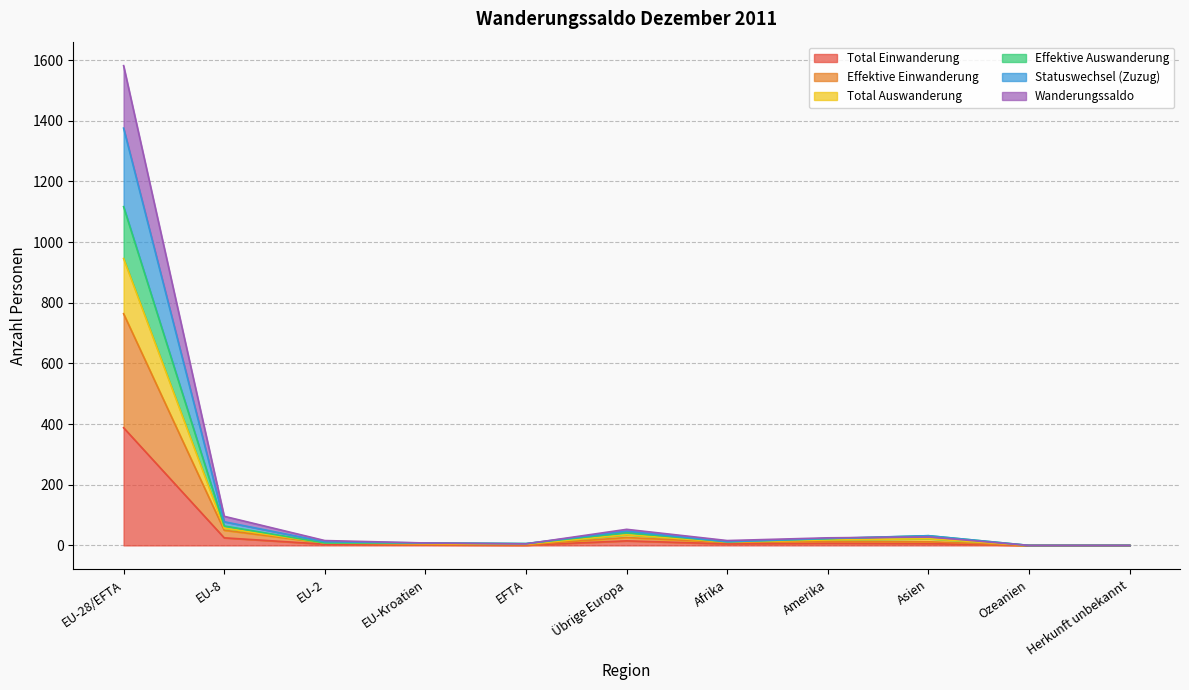

The value of Wanderungssaldo at EFTA is 6. True or false?

False